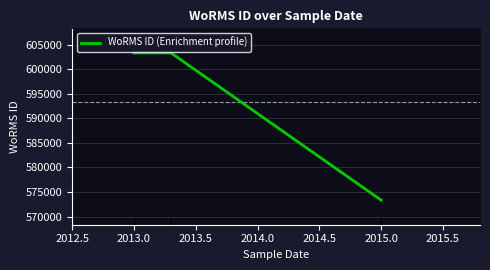

How many series are shown in this chart?

1